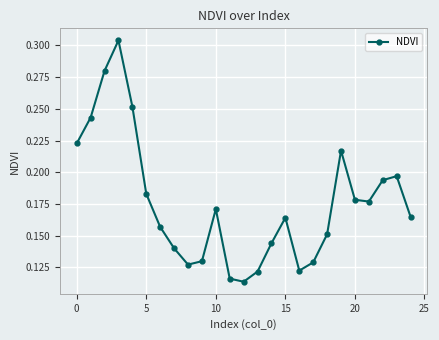

How many interior local peaks (higher than both neighbors) does the data have?

5